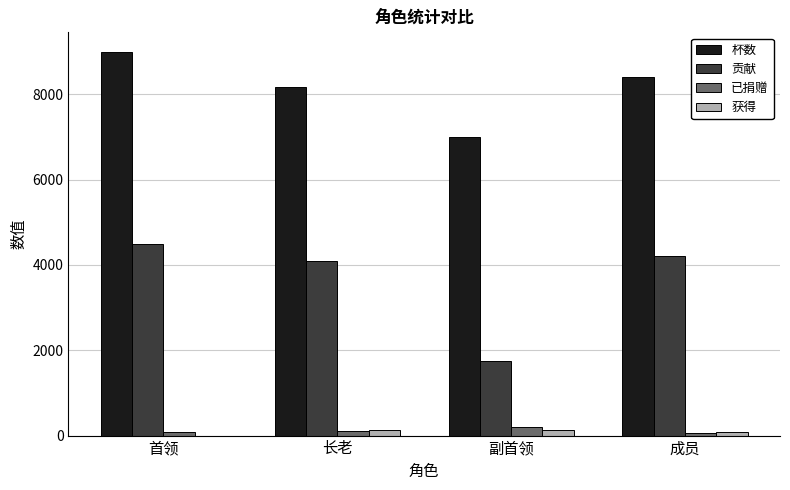

At which category is the sum across all series the highest?

首领